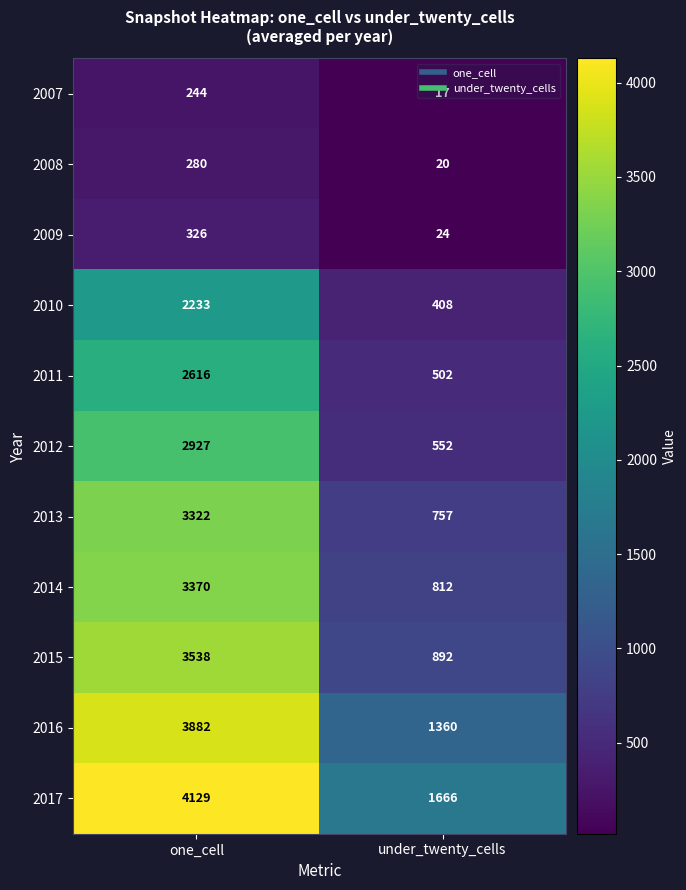

What is the sum of the 2017 values at one_cell and under_twenty_cells?

5795